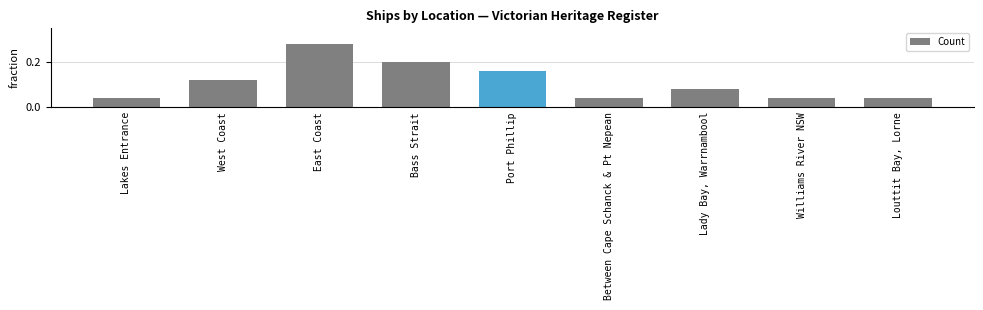

What position from the left is Lakes Entrance?

1